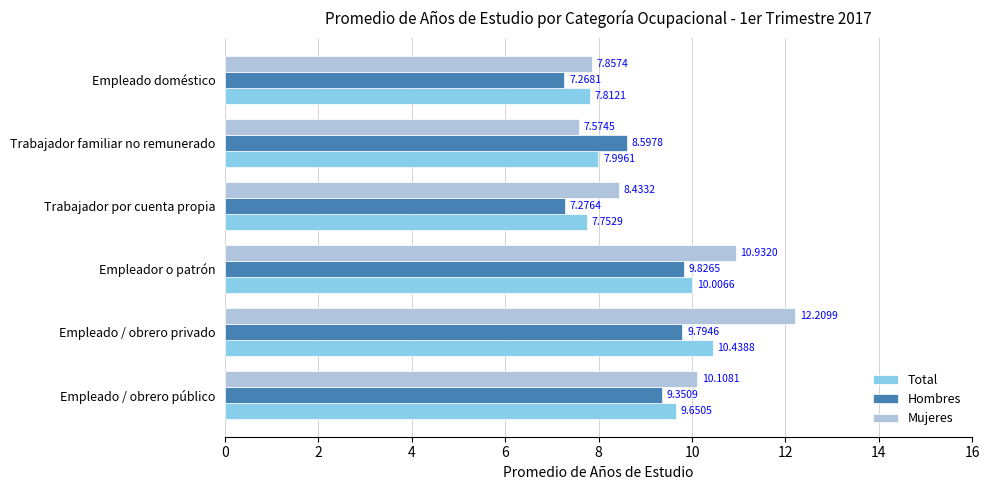

List the labels in order of Hombres value, largest first.

Empleador o patrón, Empleado / obrero privado, Empleado / obrero público, Trabajador familiar no remunerado, Trabajador por cuenta propia, Empleado doméstico